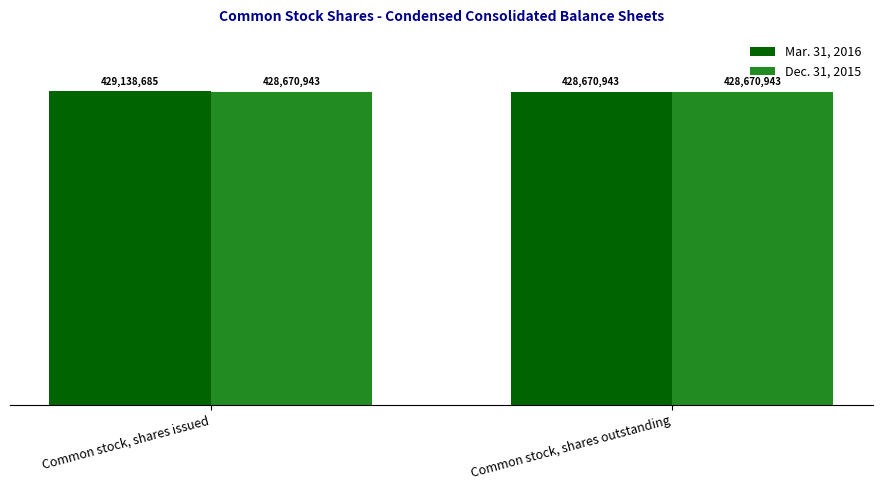

At Common stock, shares issued, list the series in order from largest to smallest.

Mar. 31, 2016, Dec. 31, 2015